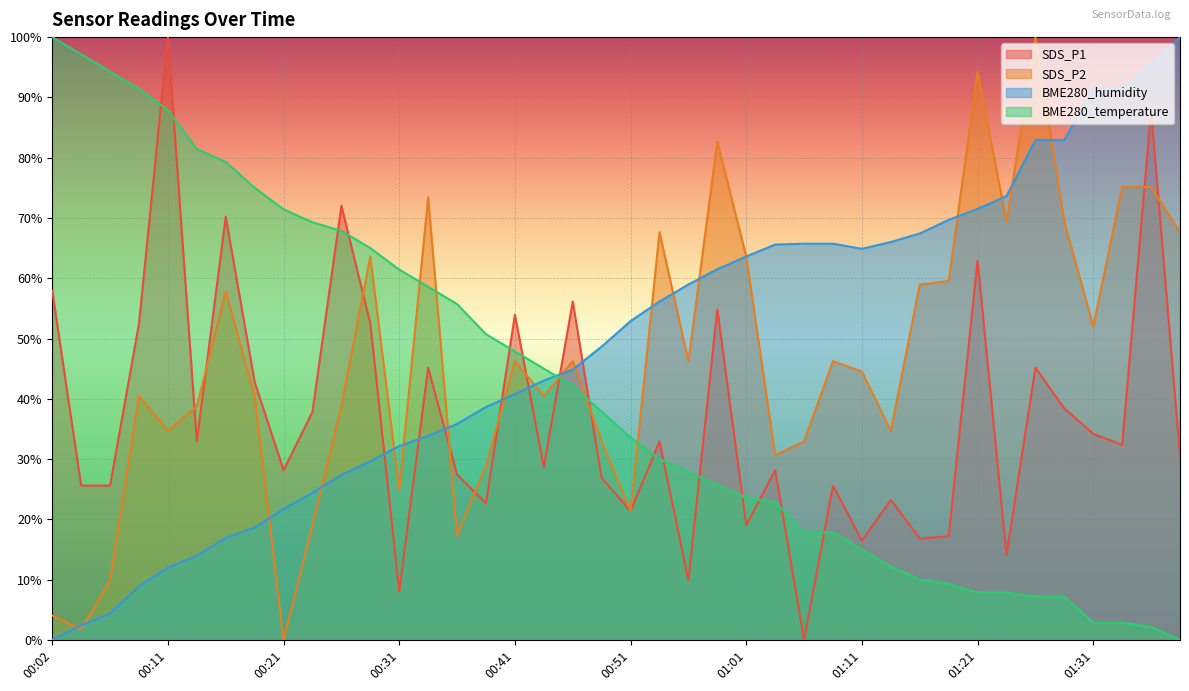

Reading left to right, list all the values displayed in this chart.

SDS_P1: 00:02=58.0	00:04=25.6	00:06=25.6	00:09=52.5	00:11=100.0	00:14=32.9	00:16=70.2	00:19=42.8	00:21=28.2	00:24=37.8	00:26=72.0	00:29=52.5	00:31=8.0	00:34=45.2	00:36=27.4	00:39=22.7	00:41=53.9	00:44=28.7	00:46=56.1	00:49=26.9	00:51=21.4	00:53=32.9	00:56=9.9	00:58=54.8	01:01=19.0	01:03=28.2	01:06=0.0	01:08=25.6	01:11=16.5	01:13=23.2	01:16=16.8	01:18=17.2	01:21=62.9	01:23=14.1	01:26=45.2	01:28=38.4	01:31=34.2	01:33=32.4	01:35=87.8	01:38=30.5
SDS_P2: 00:02=4.0	00:04=1.7	00:06=9.8	00:09=40.5	00:11=34.7	00:14=38.7	00:16=57.8	00:19=40.5	00:21=0.0	00:24=19.1	00:26=38.7	00:29=63.6	00:31=24.9	00:34=73.4	00:36=17.3	00:39=28.9	00:41=46.2	00:44=40.5	00:46=46.2	00:49=32.9	00:51=21.4	00:53=67.6	00:56=46.2	00:58=82.7	01:01=63.6	01:03=30.6	01:06=32.9	01:08=46.2	01:11=44.5	01:13=34.7	01:16=59.0	01:18=59.5	01:21=94.2	01:23=69.4	01:26=100.0	01:28=69.4	01:31=52.0	01:33=75.1	01:35=75.1	01:38=67.6
BME280_humidity: 00:02=0.0	00:04=2.4	00:06=4.4	00:09=8.9	00:11=12.0	00:14=14.0	00:16=16.9	00:19=18.6	00:21=21.7	00:24=24.4	00:26=27.4	00:29=29.6	00:31=32.2	00:34=33.9	00:36=35.8	00:39=38.6	00:41=40.8	00:44=43.0	00:46=44.9	00:49=48.7	00:51=52.9	00:53=56.1	00:56=59.0	00:58=61.5	01:01=63.6	01:03=65.6	01:06=65.7	01:08=65.7	01:11=64.9	01:13=66.0	01:16=67.4	01:18=69.7	01:21=71.5	01:23=73.6	01:26=82.9	01:28=82.9	01:31=91.4	01:33=91.4	01:35=95.3	01:38=100.0
BME280_temperature: 00:02=100.0	00:04=97.1	00:06=94.3	00:09=91.4	00:11=87.9	00:14=81.4	00:16=79.3	00:19=75.0	00:21=71.4	00:24=69.3	00:26=67.9	00:29=65.0	00:31=61.4	00:34=58.6	00:36=55.7	00:39=50.7	00:41=47.9	00:44=45.0	00:46=42.1	00:49=37.9	00:51=33.6	00:53=30.0	00:56=27.9	00:58=25.7	01:01=23.6	01:03=22.9	01:06=17.9	01:08=17.9	01:11=15.0	01:13=12.1	01:16=10.0	01:18=9.3	01:21=7.9	01:23=7.9	01:26=7.1	01:28=7.1	01:31=2.9	01:33=2.9	01:35=2.1	01:38=0.0